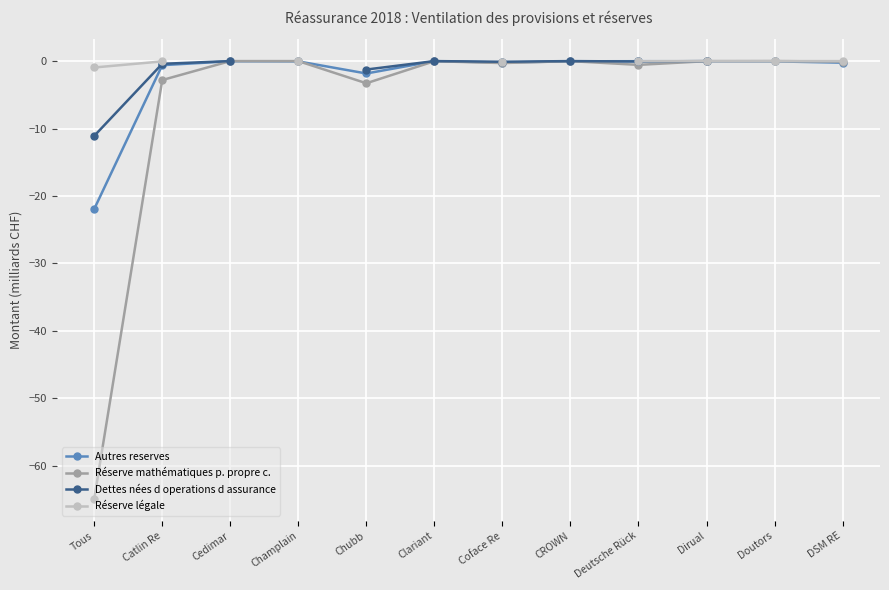

What is the value of the Réserve légale point at the 1st from the left?

-1.0